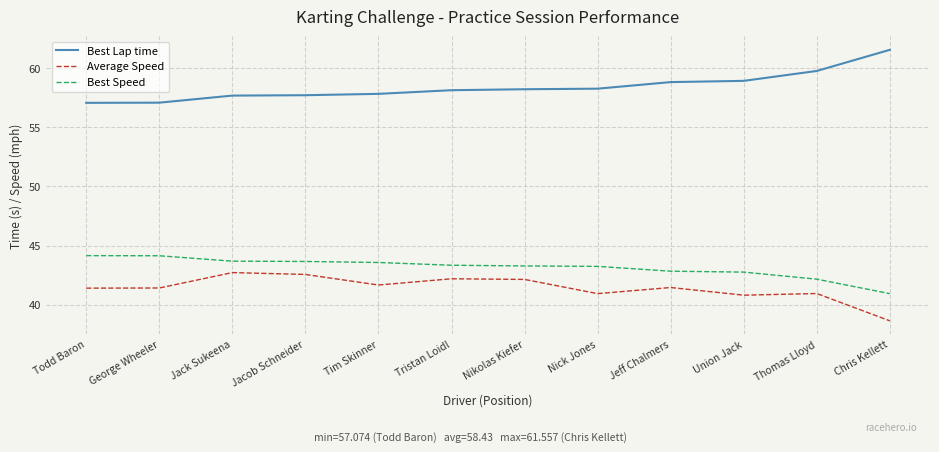

What is the sum of all Average Speed values?

496.9